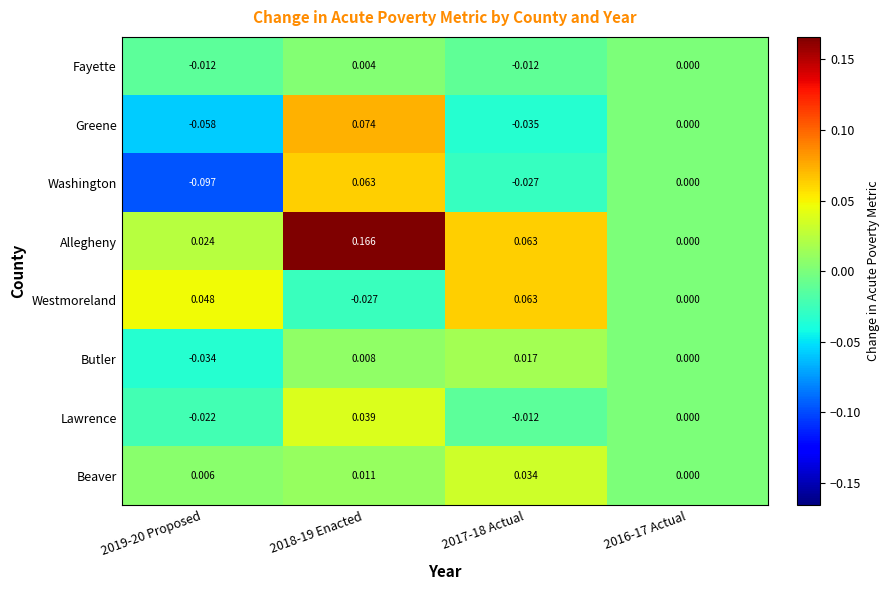

Between 2019-20 Proposed and 2018-19 Enacted, which series saw the biggest shift?

Washington